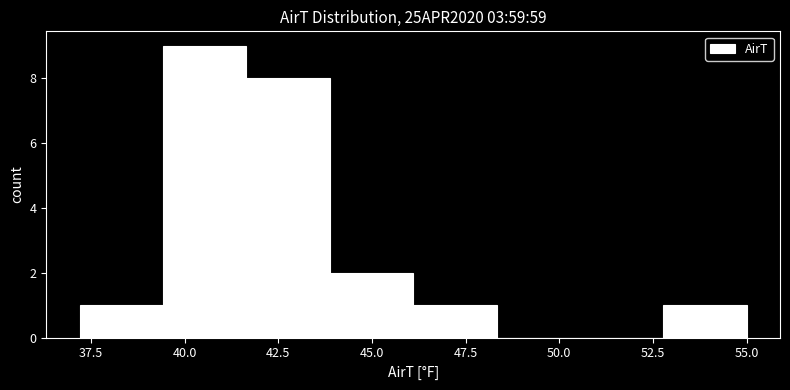

How tall is the bar that spans 37.0 to 39.5 on the x-axis? Neither the bar edges nor the heights are printed on the chart, so give them approximately, as read against the axes.

1